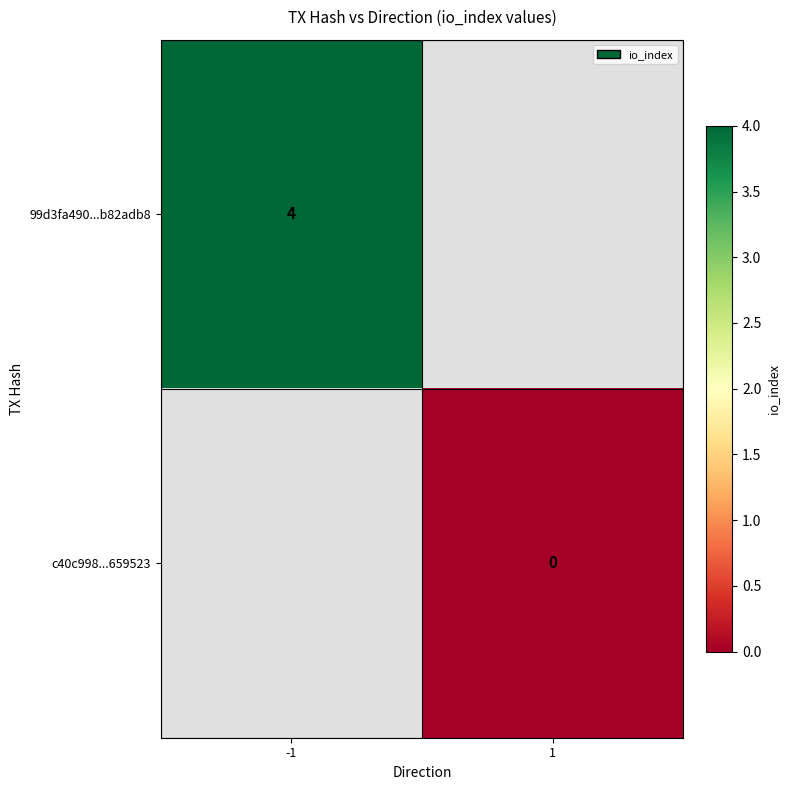

True or false: 99d3fa490...b82adb8 has a value of 6 at -1.

False